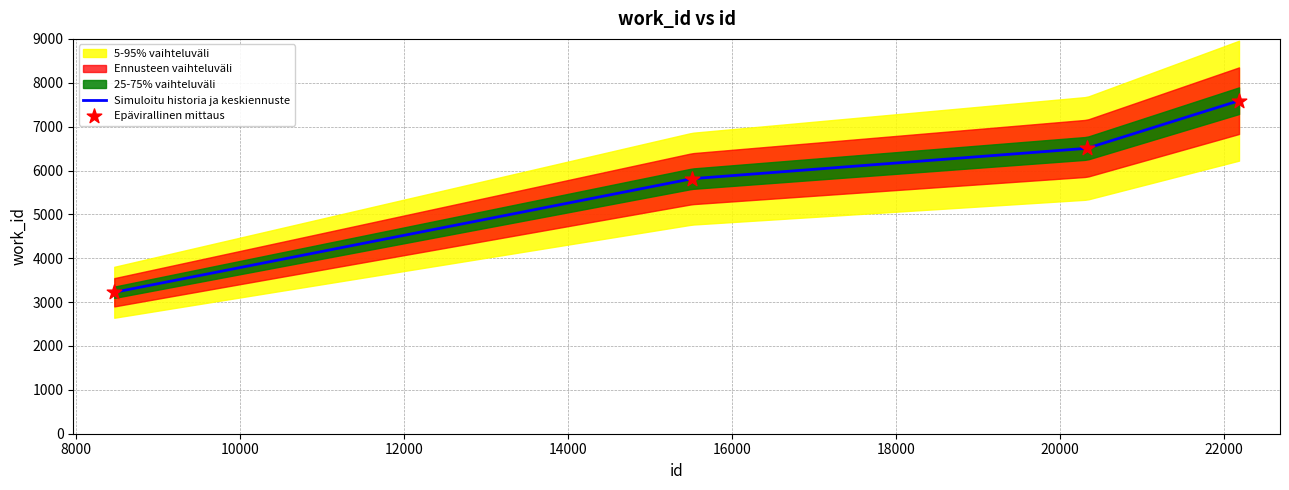

Approximately how many times larger is the value at 20333 compared to 22187?

0.9